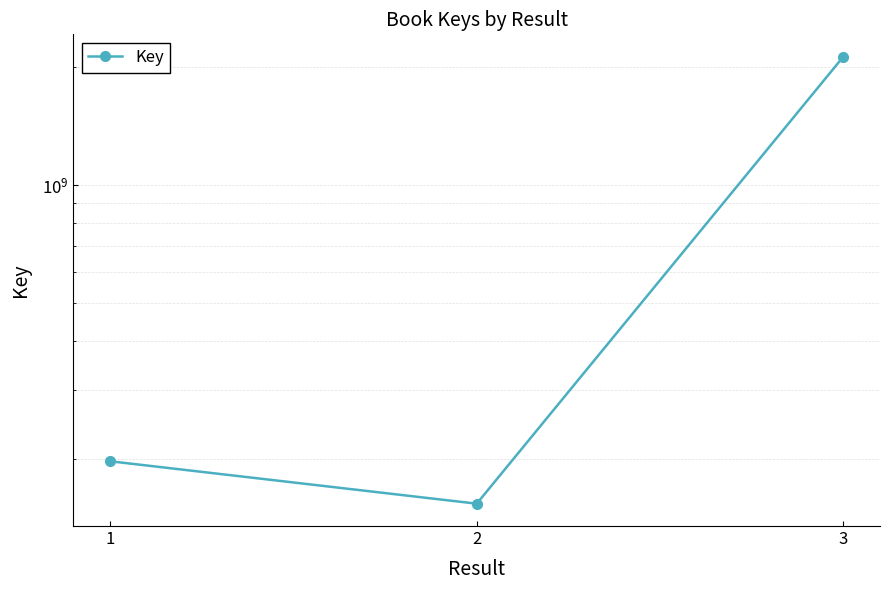

List the labels in order of value, smallest first.

2, 1, 3